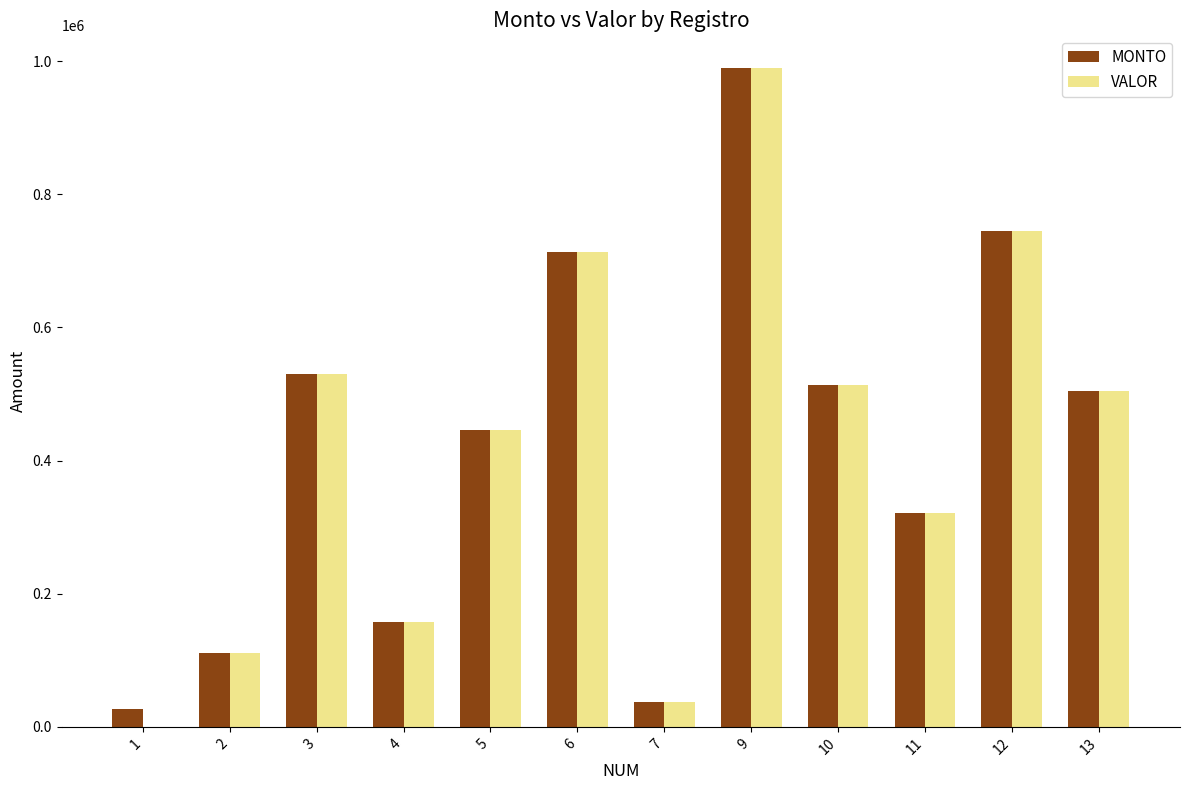

What is the total value across all series at 13?

1009347